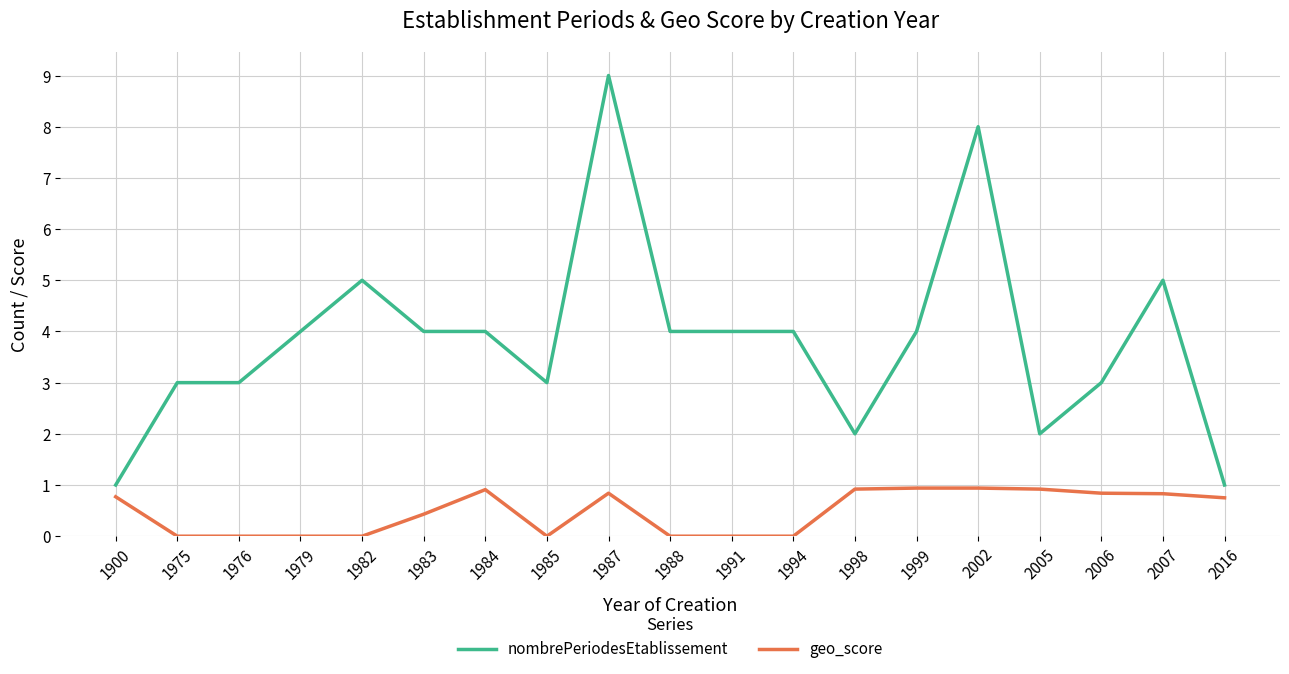

Which label corresponds to the largest value in the chart?

1987